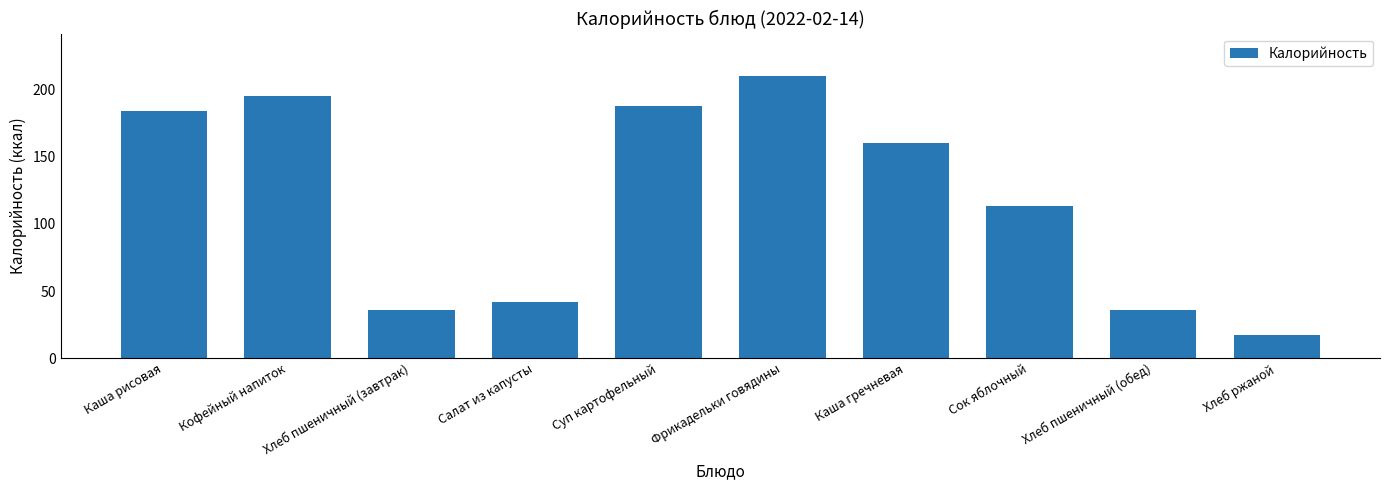

What is the difference between the maximum and minimum values?

193